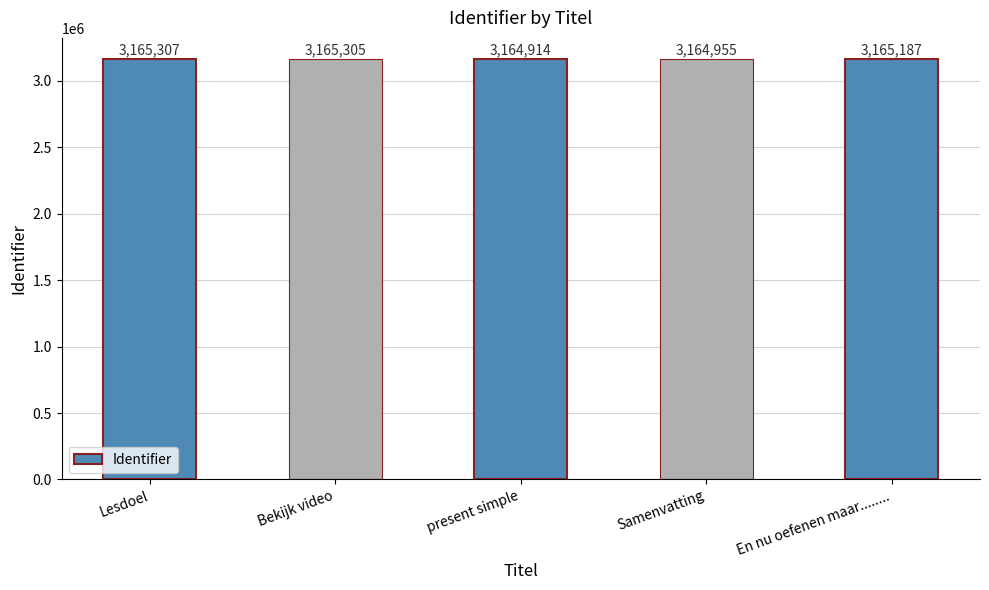

Count the number of categories in the chart.

5